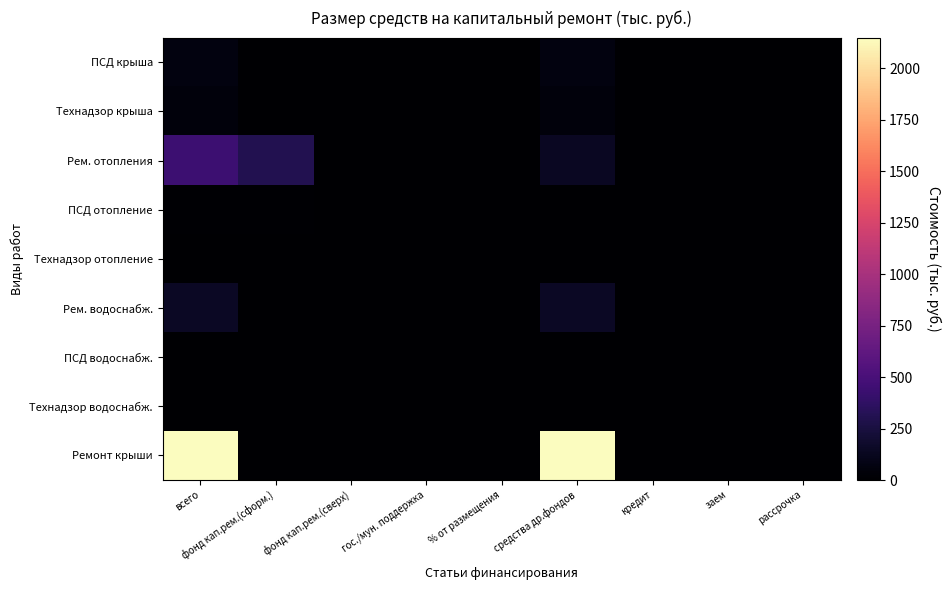

Reading left to right, what are all the values shown in this chart?

ПСД крыша: всего=62.0	фонд кап.рем.(сформ.)=0.0	фонд кап.рем.(сверх)=0.0	гос./мун. поддержка=0.0	% от размещения=0.0	средства др.фондов=62.0	кредит=0.0	заем=0.0	рассрочка=0.0
Технадзор крыша: всего=49.6	фонд кап.рем.(сформ.)=0.0	фонд кап.рем.(сверх)=0.0	гос./мун. поддержка=0.0	% от размещения=0.0	средства др.фондов=49.6	кредит=0.0	заем=0.0	рассрочка=0.0
Рем. отопления: всего=441.0	фонд кап.рем.(сформ.)=303.8	фонд кап.рем.(сверх)=0.0	гос./мун. поддержка=0.0	% от размещения=0.0	средства др.фондов=137.2	кредит=0.0	заем=0.0	рассрочка=0.0
ПСД отопление: всего=12.3	фонд кап.рем.(сформ.)=12.3	фонд кап.рем.(сверх)=0.0	гос./мун. поддержка=0.0	% от размещения=0.0	средства др.фондов=0.0	кредит=0.0	заем=0.0	рассрочка=0.0
Технадзор отопление: всего=8.2	фонд кап.рем.(сформ.)=8.2	фонд кап.рем.(сверх)=0.0	гос./мун. поддержка=0.0	% от размещения=0.0	средства др.фондов=0.0	кредит=0.0	заем=0.0	рассрочка=0.0
Рем. водоснабж.: всего=147.5	фонд кап.рем.(сформ.)=0.0	фонд кап.рем.(сверх)=0.0	гос./мун. поддержка=0.0	% от размещения=0.0	средства др.фондов=147.5	кредит=0.0	заем=0.0	рассрочка=0.0
ПСД водоснабж.: всего=6.1	фонд кап.рем.(сформ.)=6.1	фонд кап.рем.(сверх)=0.0	гос./мун. поддержка=0.0	% от размещения=0.0	средства др.фондов=0.0	кредит=0.0	заем=0.0	рассрочка=0.0
Технадзор водоснабж.: всего=4.1	фонд кап.рем.(сформ.)=4.1	фонд кап.рем.(сверх)=0.0	гос./мун. поддержка=0.0	% от размещения=0.0	средства др.фондов=0.0	кредит=0.0	заем=0.0	рассрочка=0.0
Ремонт крыши: всего=2148.9	фонд кап.рем.(сформ.)=0.0	фонд кап.рем.(сверх)=0.0	гос./мун. поддержка=0.0	% от размещения=0.0	средства др.фондов=2148.9	кредит=0.0	заем=0.0	рассрочка=0.0